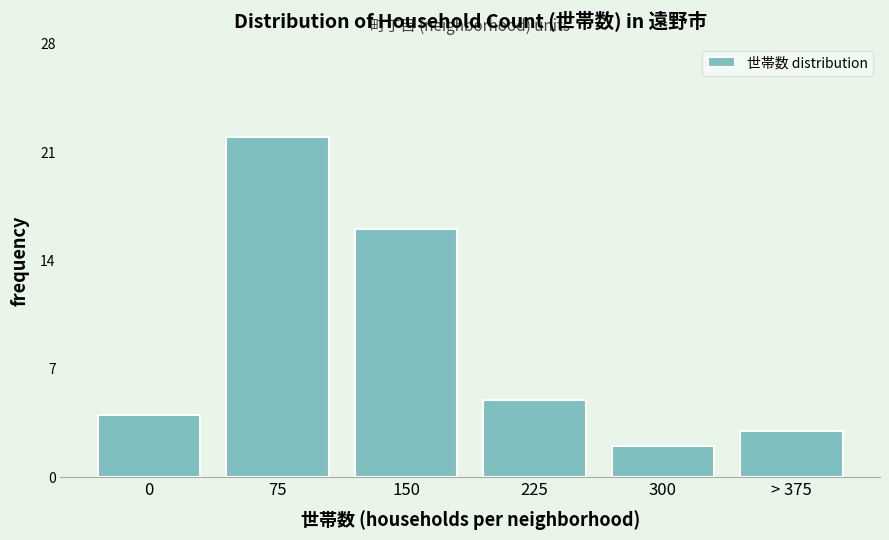

Reading left to right, transcribe all the data shown in this chart.

0=4	75=22	150=16	225=5	300=2	> 375=3